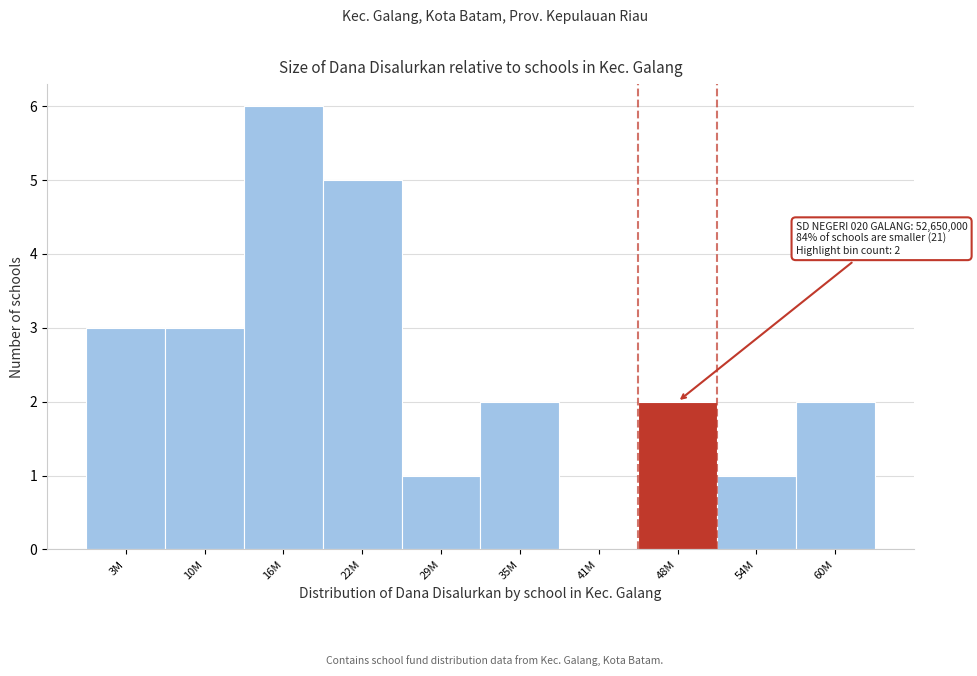

Reading left to right, what are all the values shown in this chart?

3M=3	10M=3	16M=6	22M=5	29M=1	35M=2	41M=0	48M=2	54M=1	60M=2